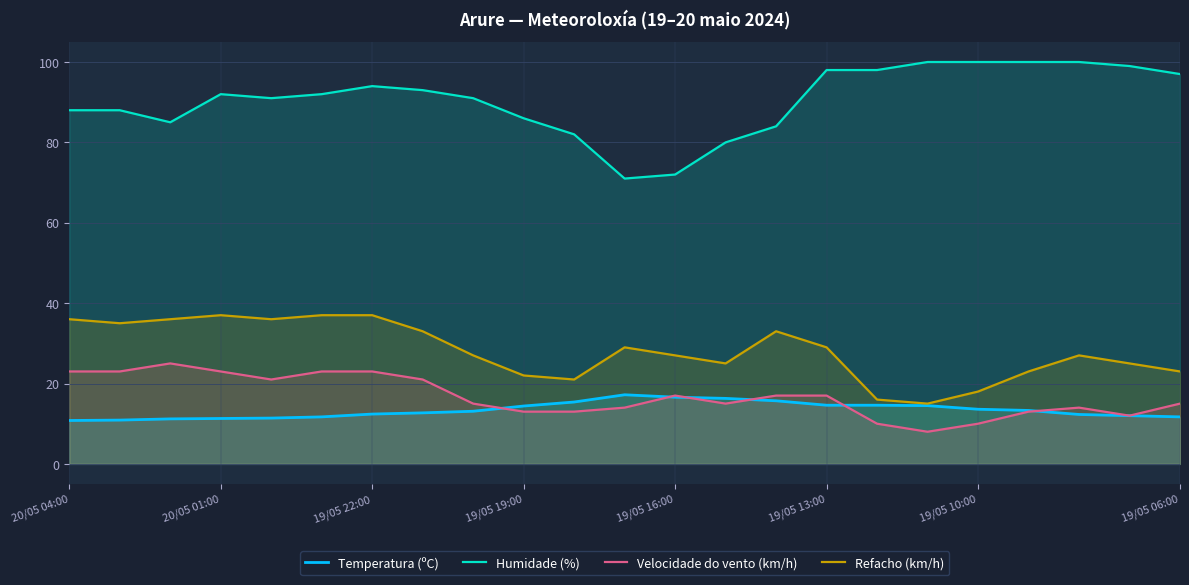

What is the lowest value of the Temperatura (ºC) series?

10.8